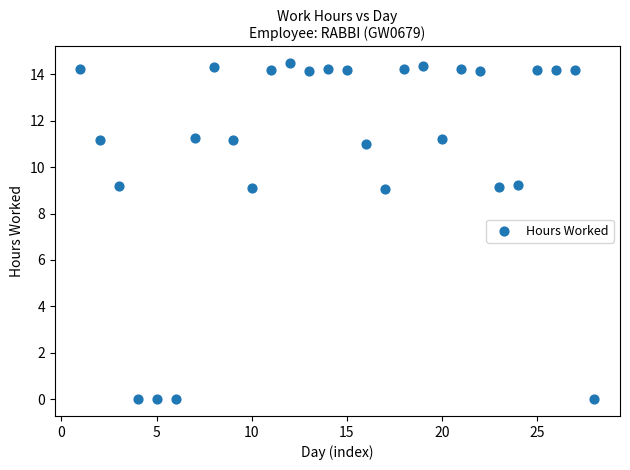

What is the range of X values (max minus min)?

27.0